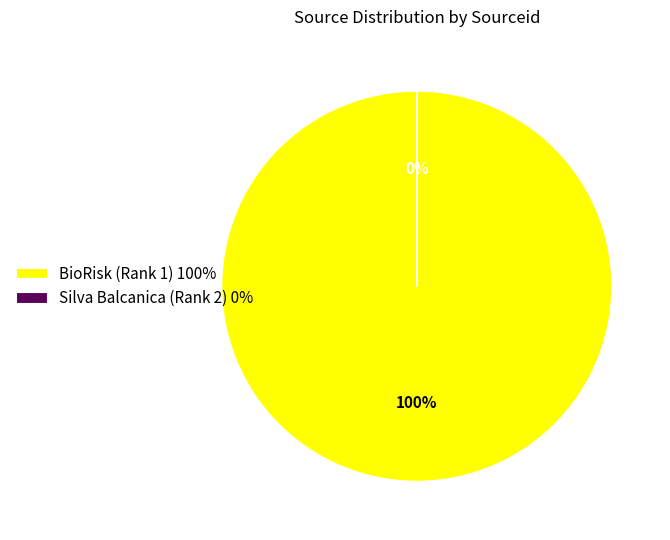

Between Silva Balcanica (Rank 2) and BioRisk (Rank 1), which is larger?

BioRisk (Rank 1)